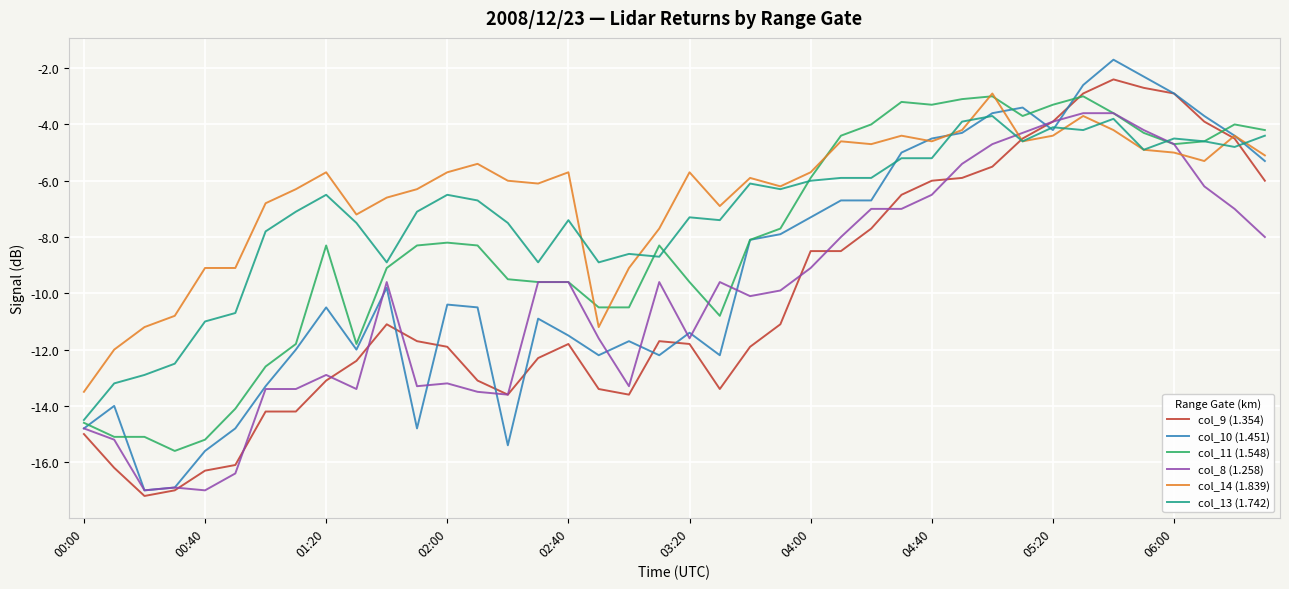

Which series has the widest spread of values?

col_10 (1.451)